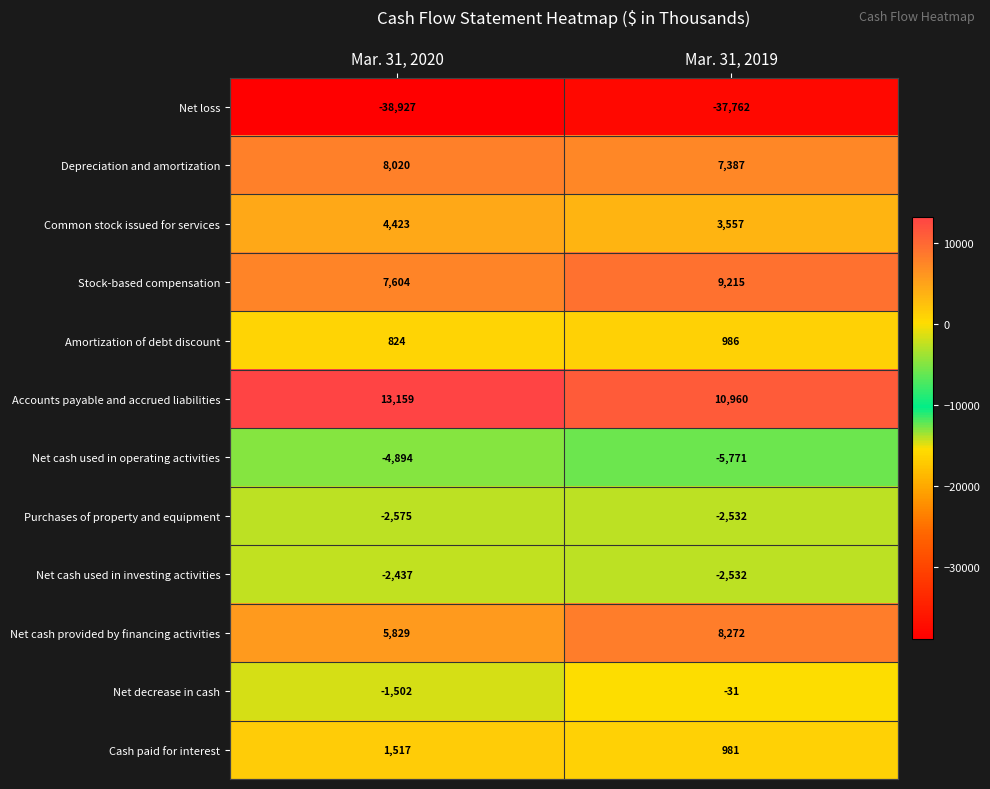

Which series has the largest range (max minus min)?

Net cash provided by financing activities